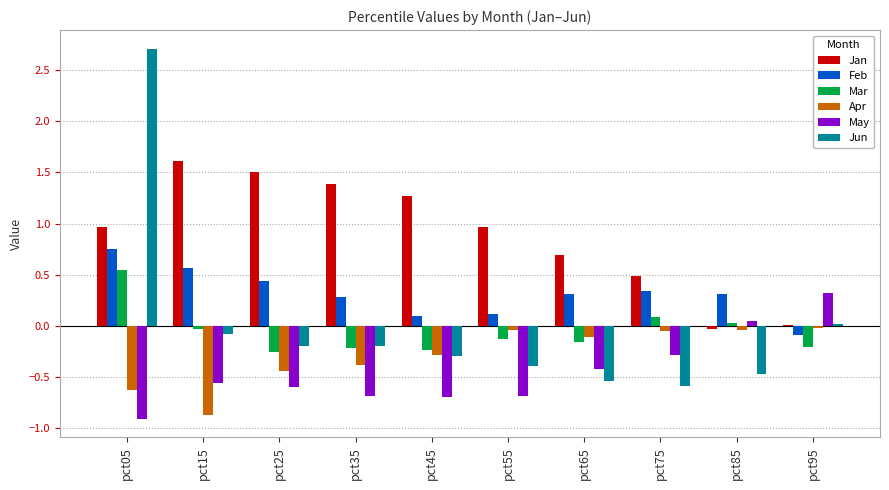

How many Feb values are between 0 and 1?

9